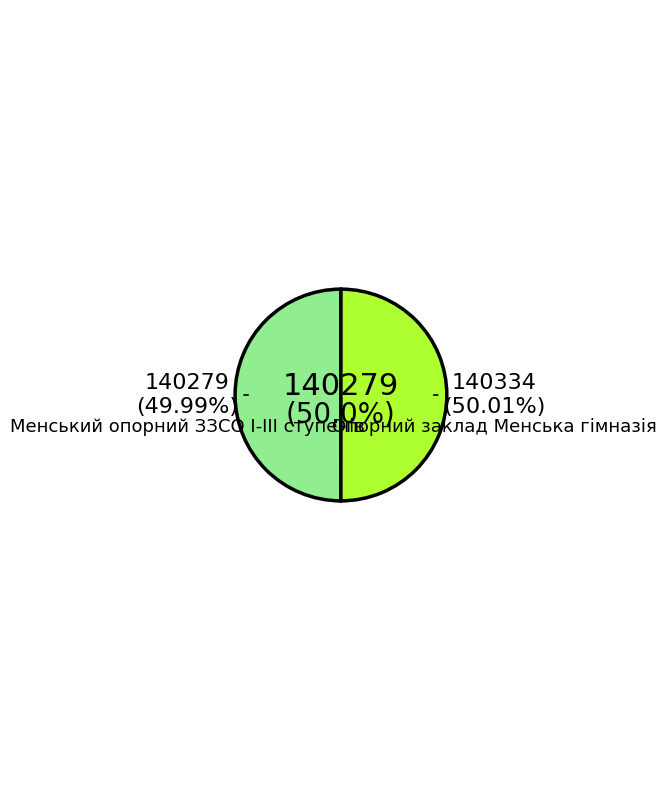

Rank the categories by value from lowest to highest.

Менський опорний ЗЗСО І-ІІІ ступенів, Опорний заклад Менська гімназія